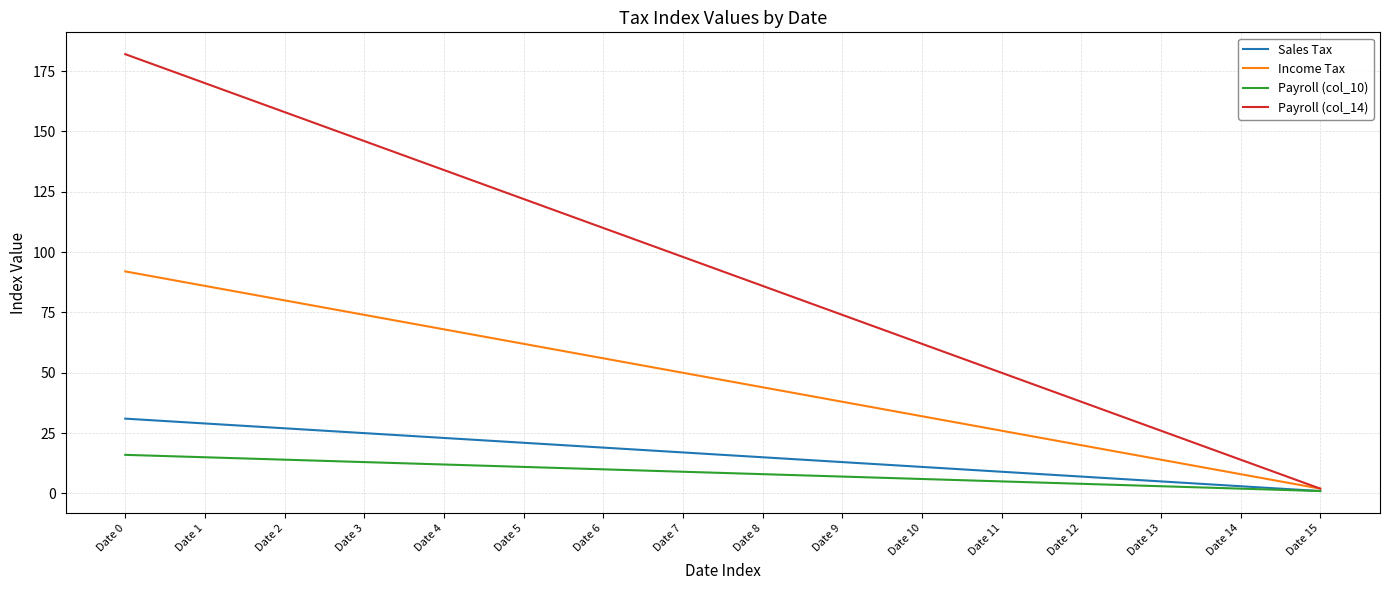

At which label does Income Tax reach its minimum?

Date 15